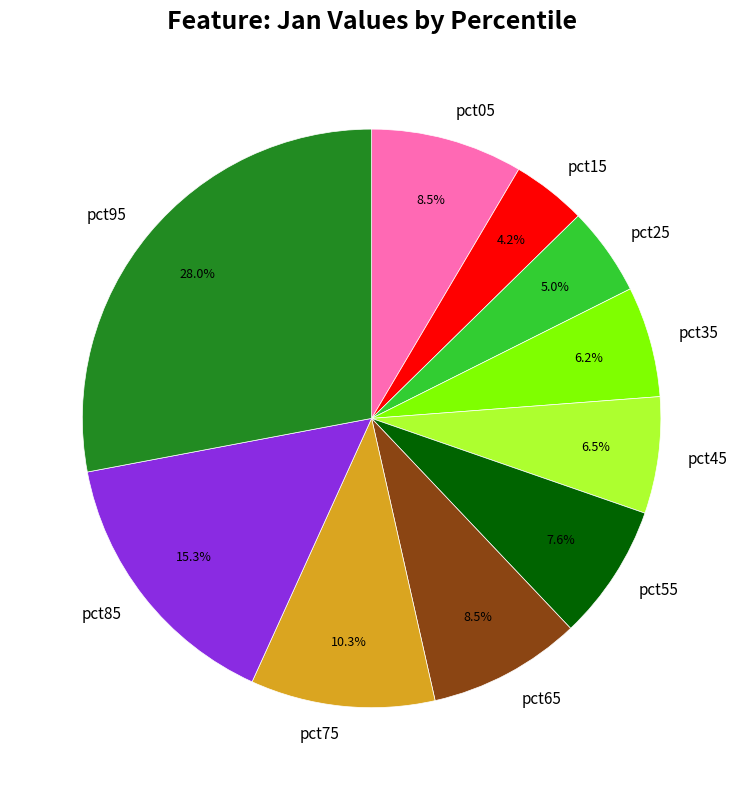

Does pct55 account for over 50% of the chart?

No